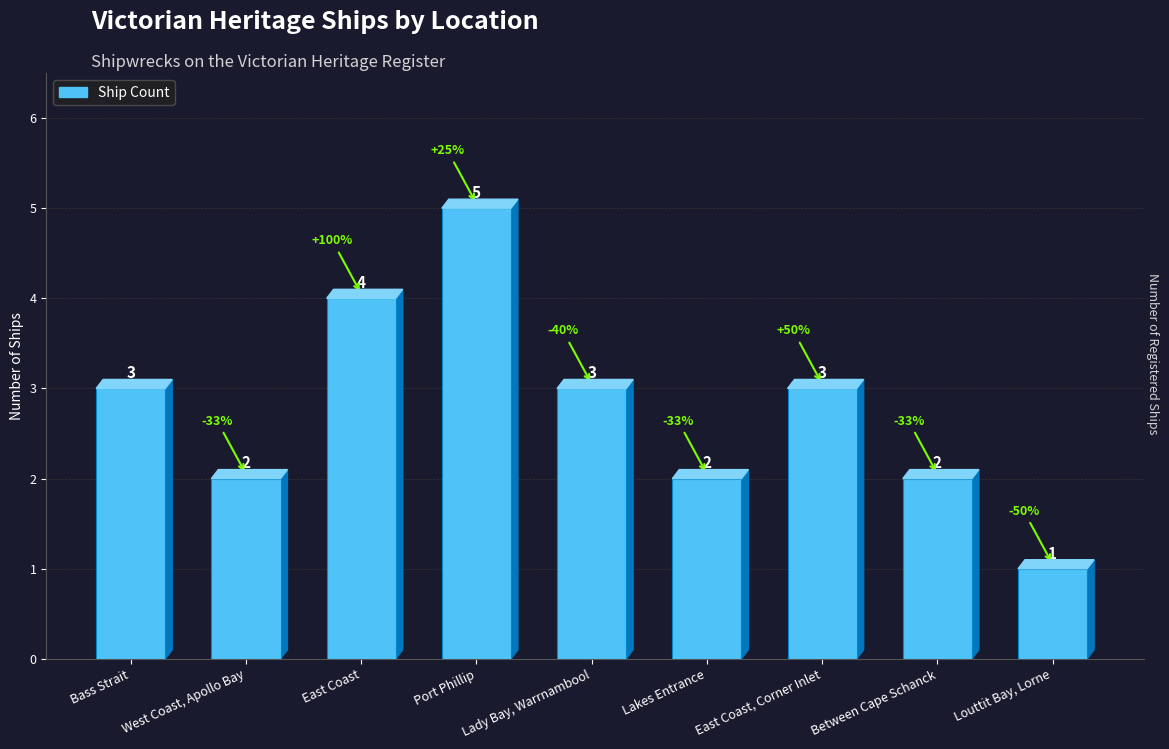

What is the sum of the values at Between Cape Schanck and Louttit Bay, Lorne?

3